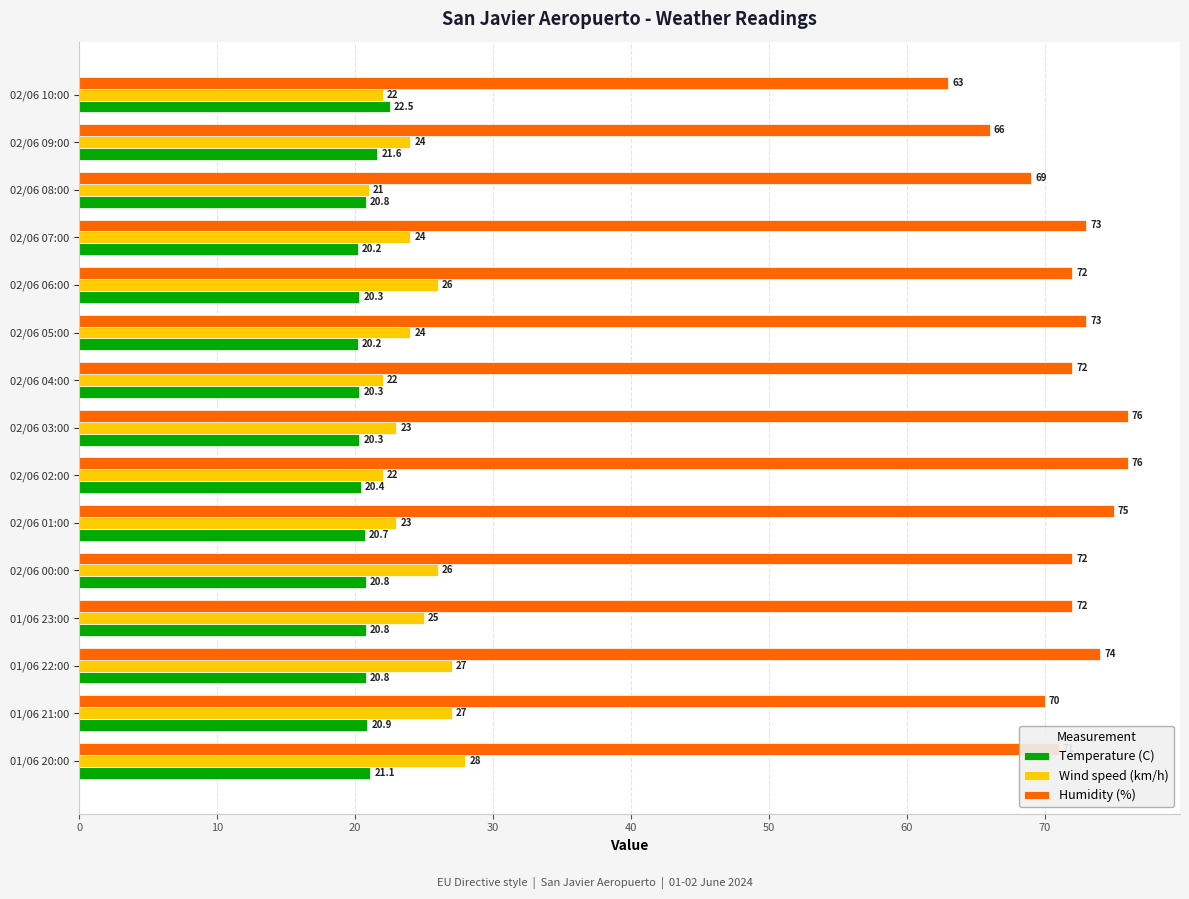

Which series has the widest spread of values?

Humidity (%)